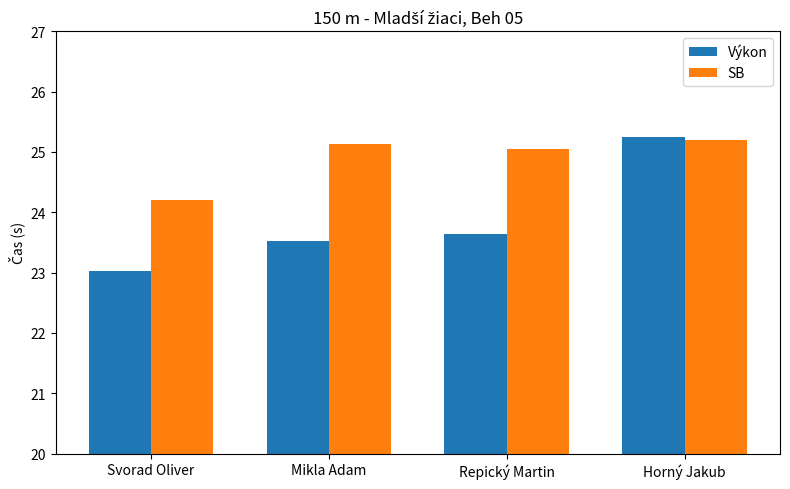

At which category is the sum across all series the highest?

Horný Jakub